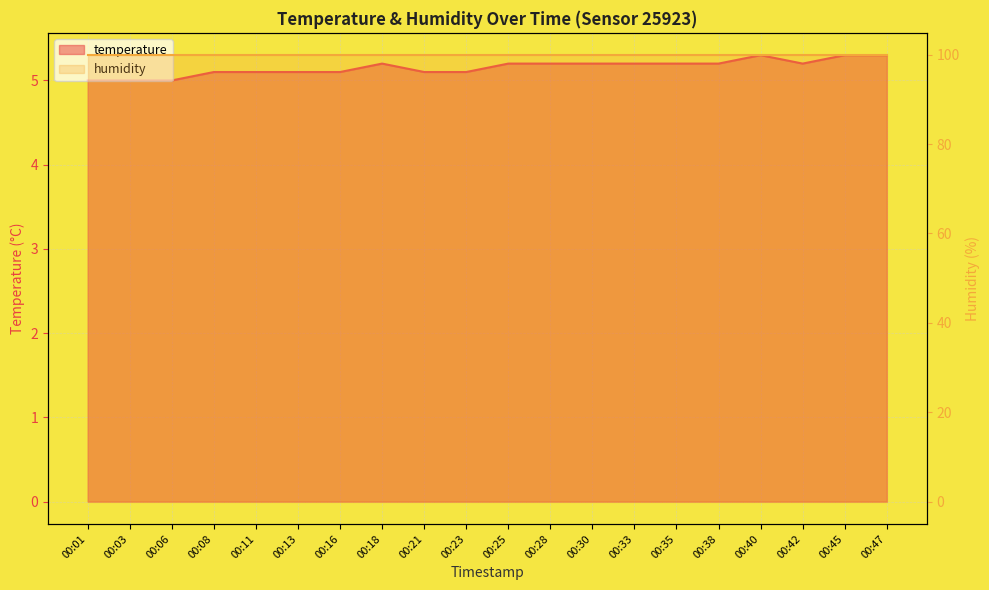

What is the value of the 18th point from the left?

5.2